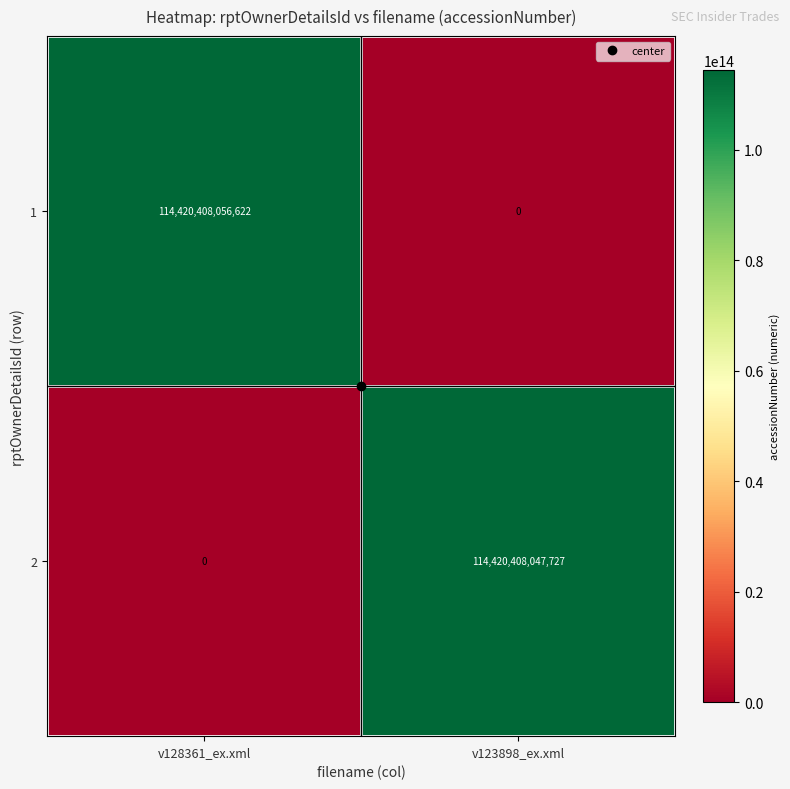

How many data points in 2 are less than 114420408047727?

1